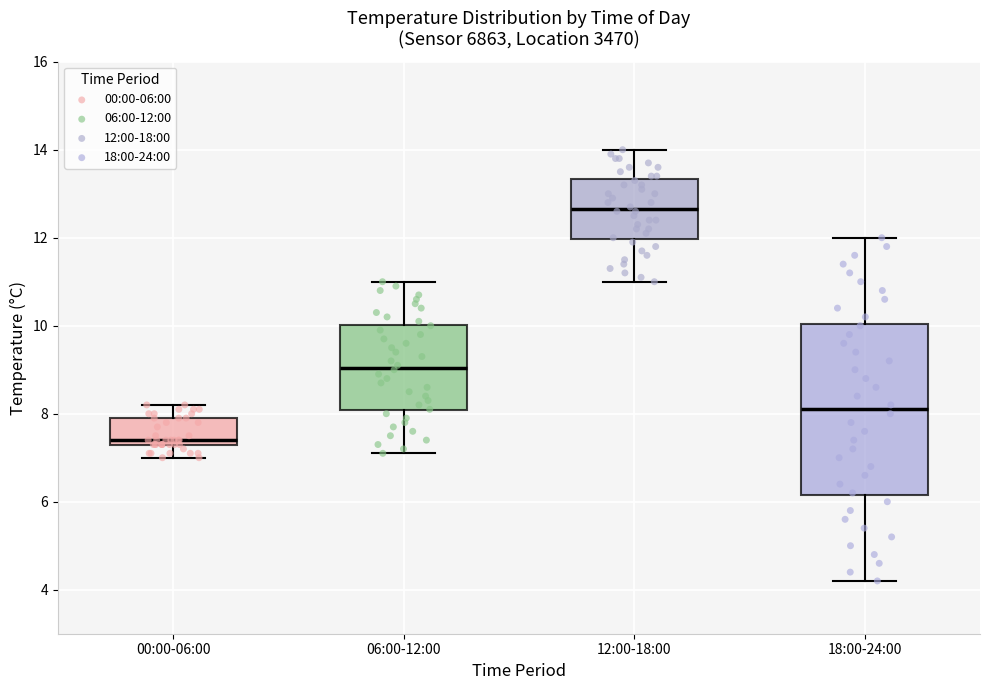

Which box has the lowest median line?

00:00-06:00